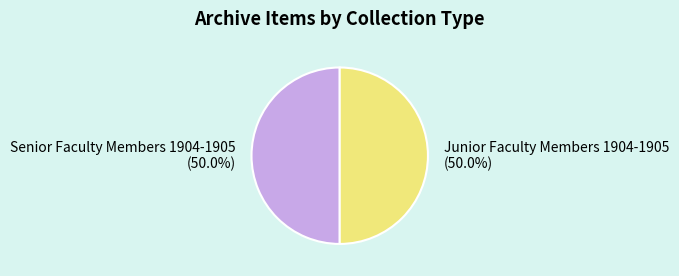

To the nearest percent, what portion does Junior Faculty Members 1904-1905 represent?

50%